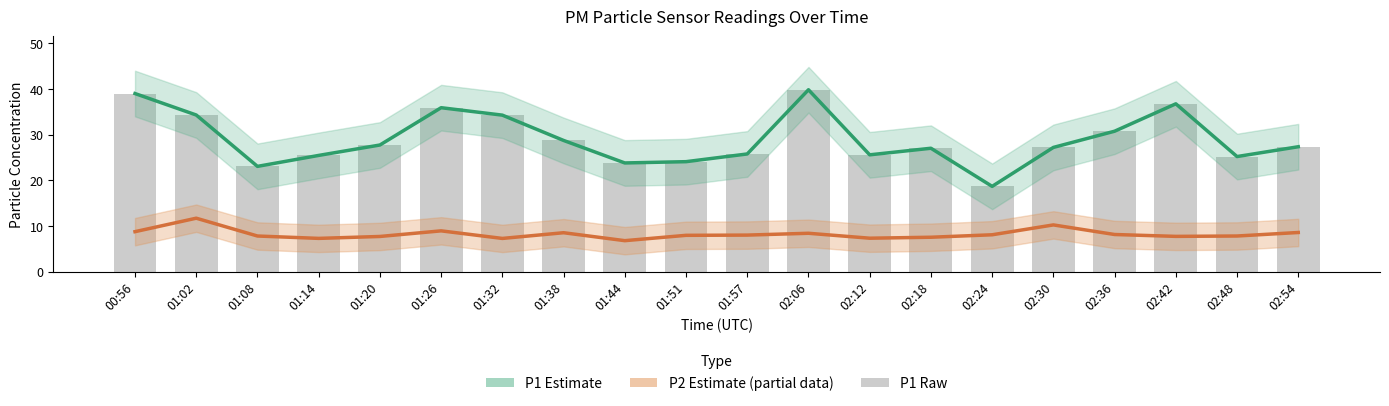

How many values in the P2 Estimate (partial) series are below 8?

10